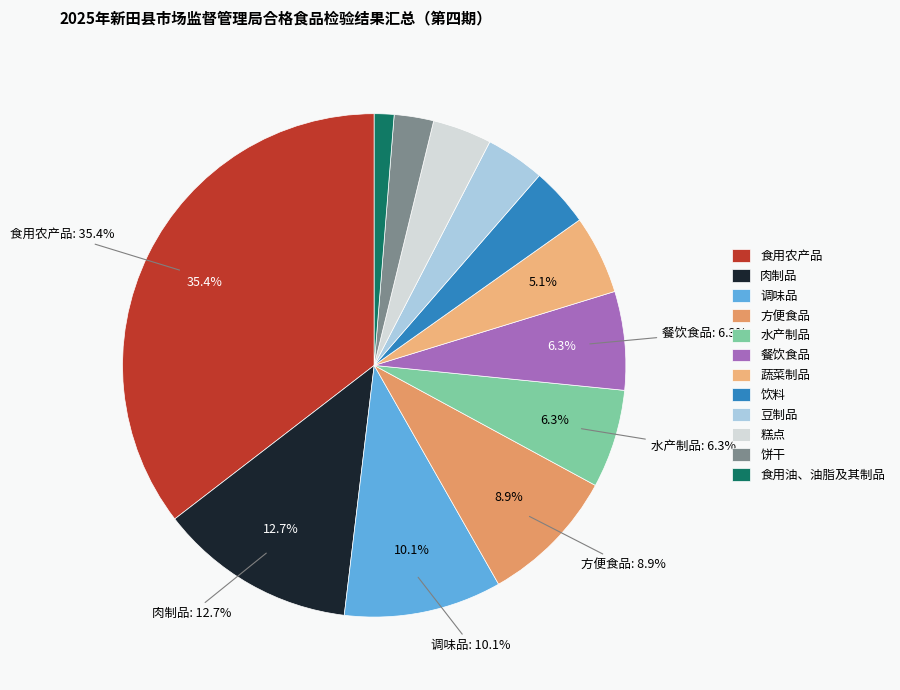

Does any single category account for the majority?

No